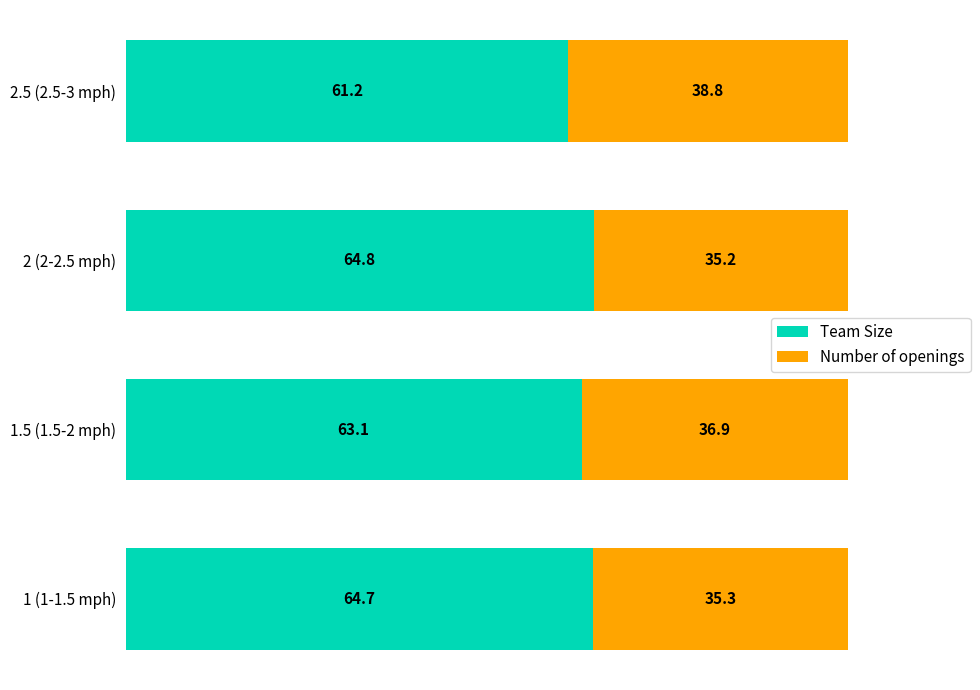

What is the total value across all series at 2 (2-2.5 mph)?

100.0